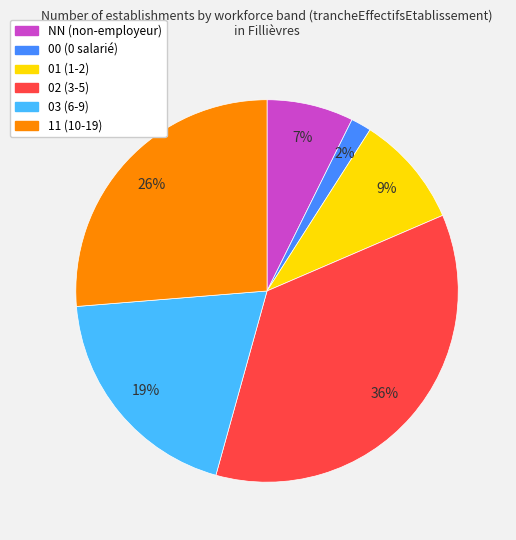

Approximately how many times larger is the value at 01 compared to NN?

1.3